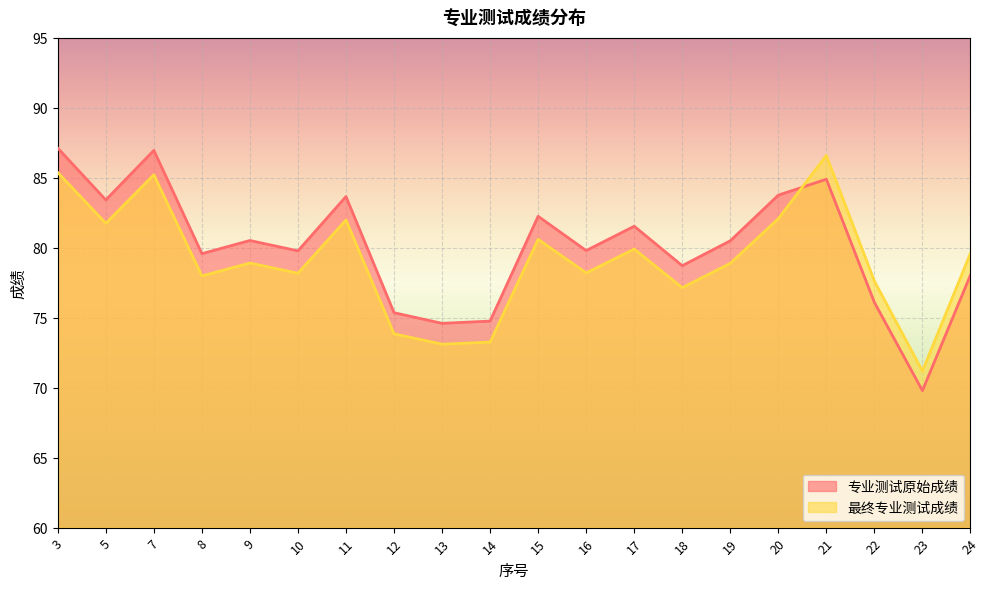

What is the maximum value shown in the chart?

87.1